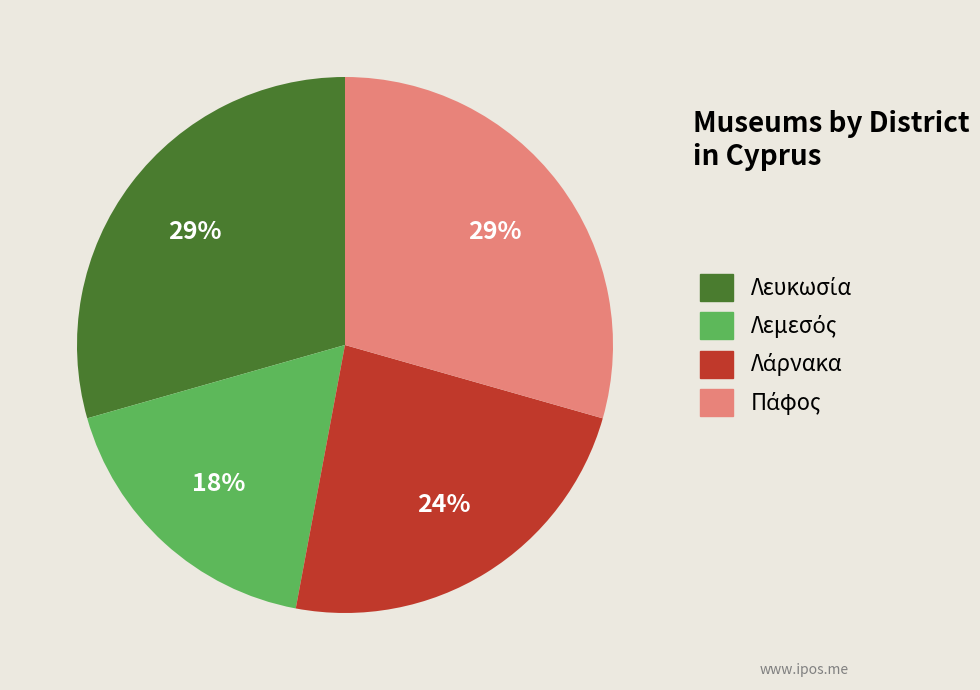

To the nearest percent, what is the average slice percentage?

25%